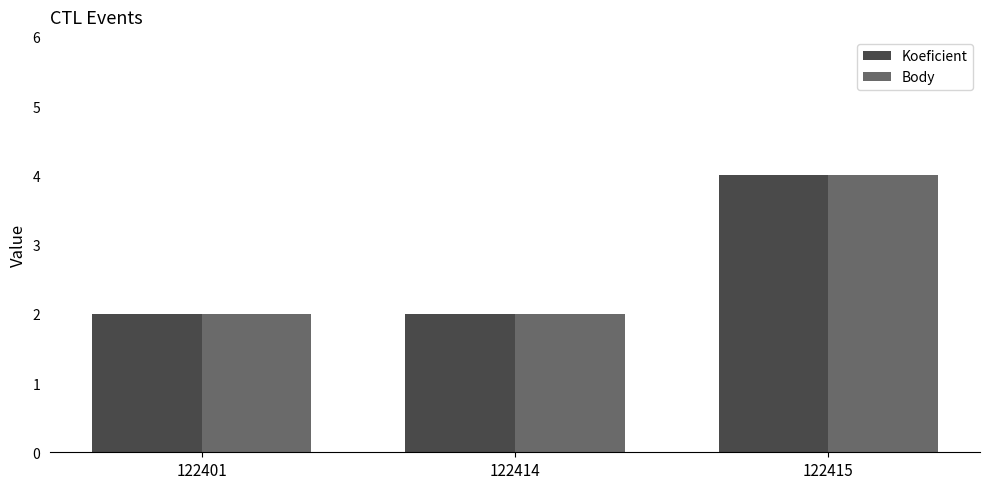

Which category has the highest value across all series?

122415